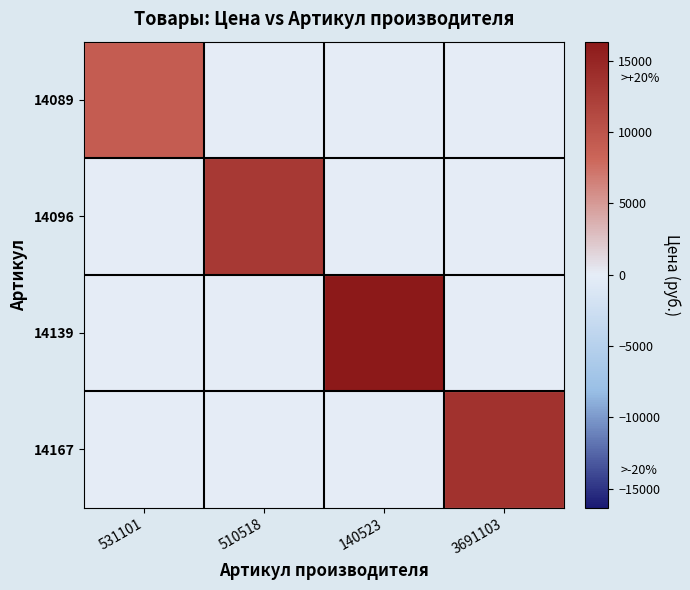

Between 510518 and 140523, which series saw the biggest shift?

14139